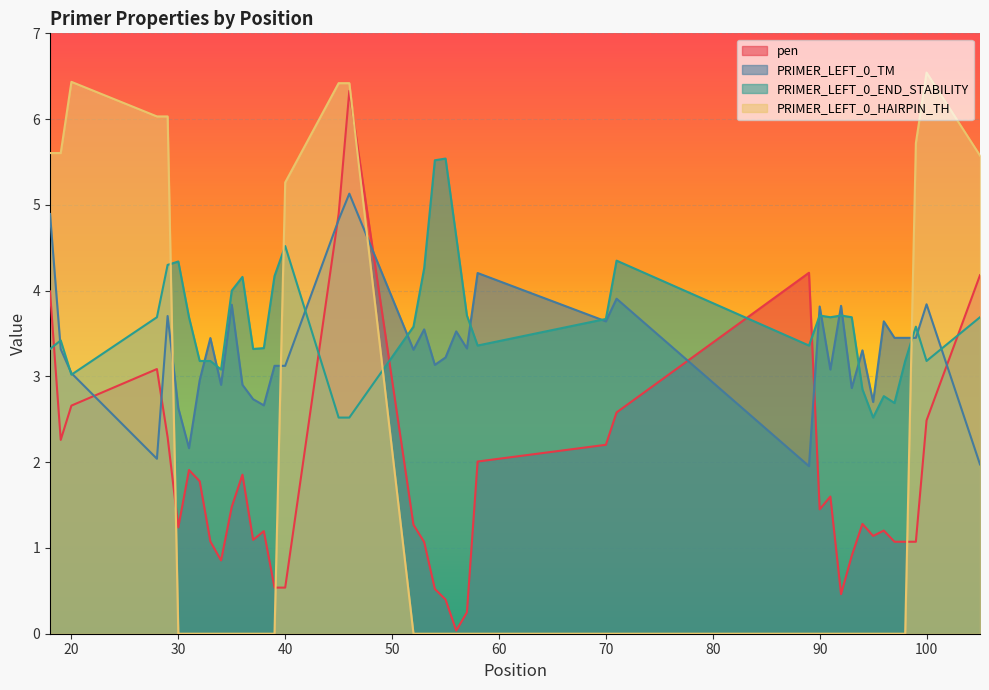

List the series in order of their peak value, lowest first.

PRIMER_LEFT_0_TM, PRIMER_LEFT_0_END_STABILITY, pen, PRIMER_LEFT_0_HAIRPIN_TH